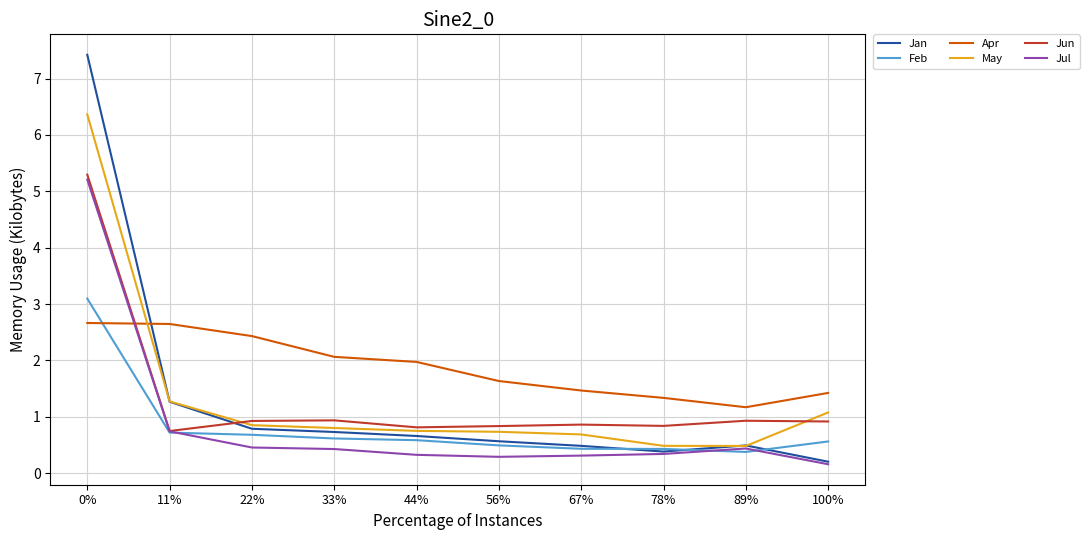

True or false: May has a value of 0.4 at 56%.

False